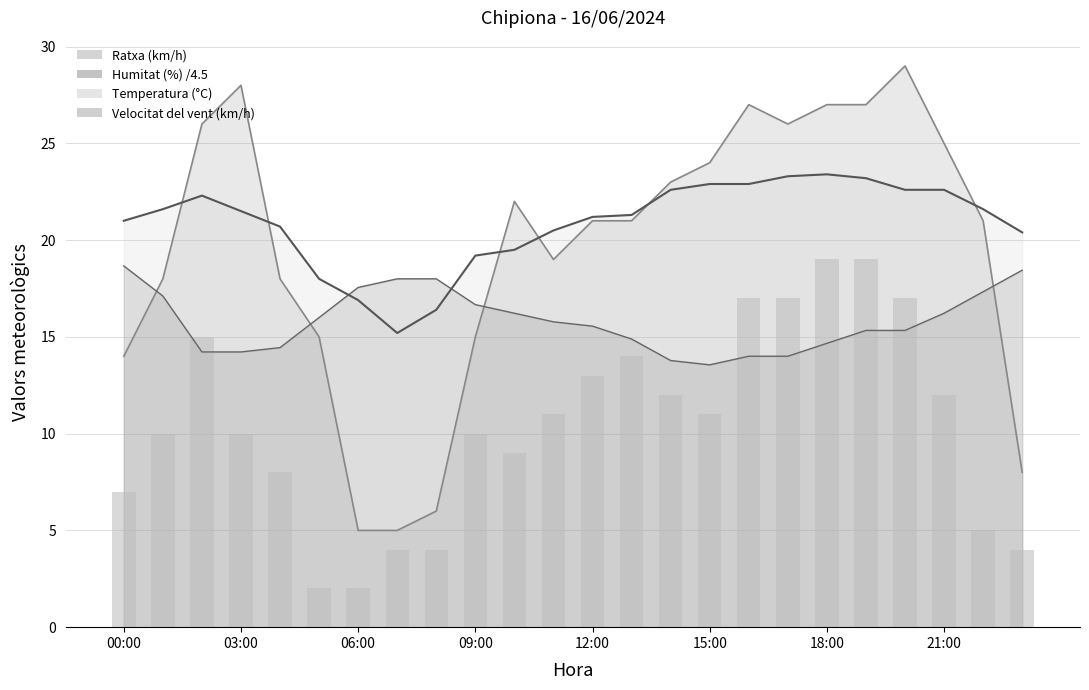

Is it true that Ratxa (km/h) equals 14.0 at 00:00?

True